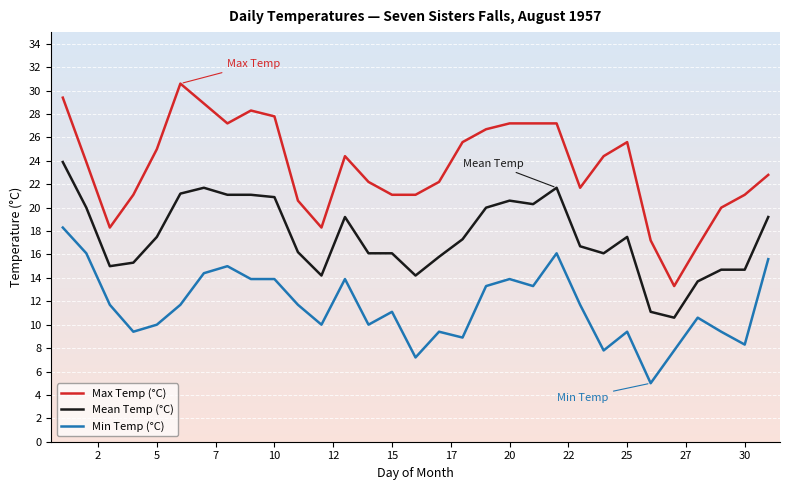

What is the sum of all Max Temp (°C) values?

727.1